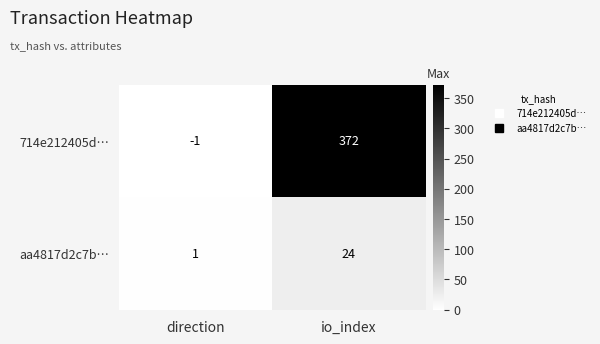

Reading left to right, transcribe all the data shown in this chart.

714e212405d…: direction=-1	io_index=372
aa4817d2c7b…: direction=1	io_index=24